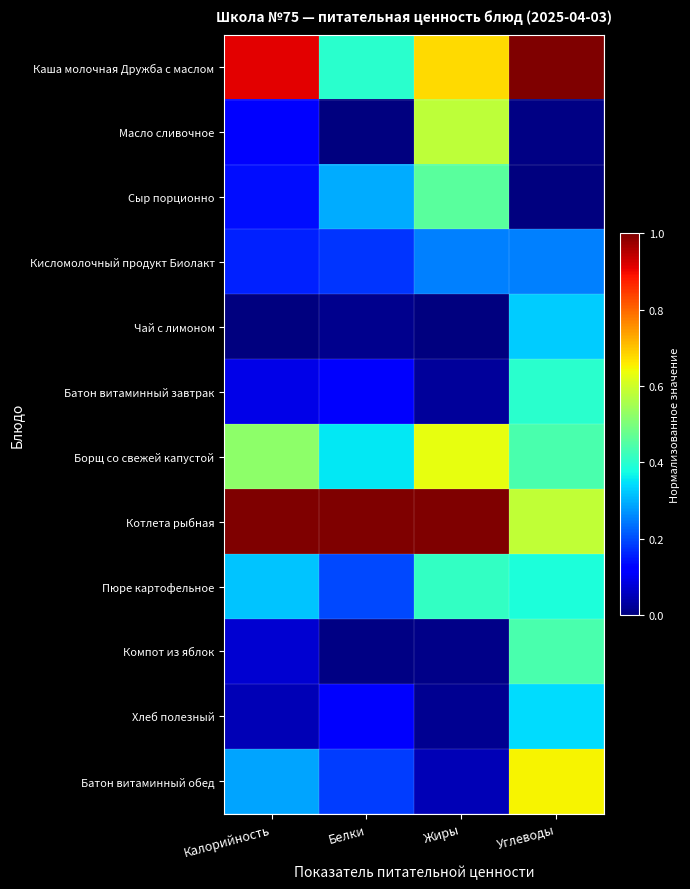

How many categories are shown in the chart?

4